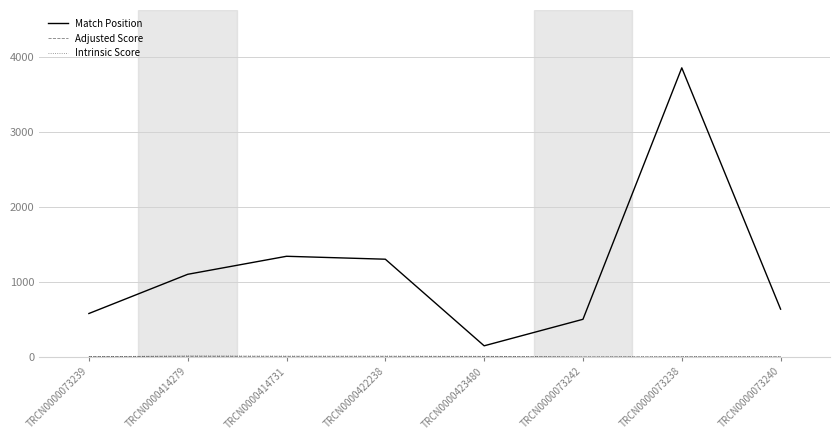

Which series has the largest range (max minus min)?

Match Position